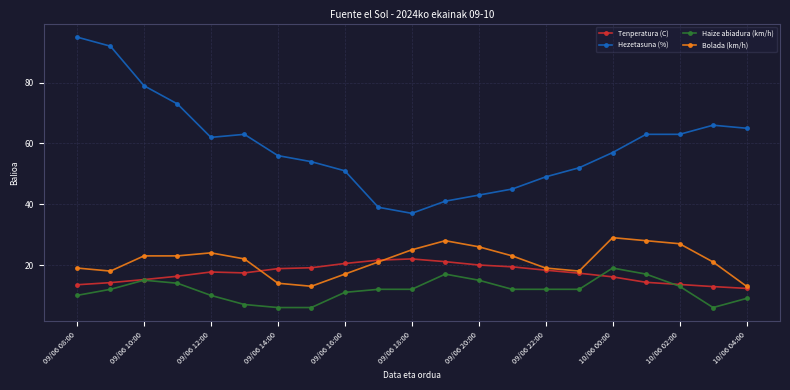

True or false: Tenperatura (C) has more than 0 points higher than both neighbors.

True